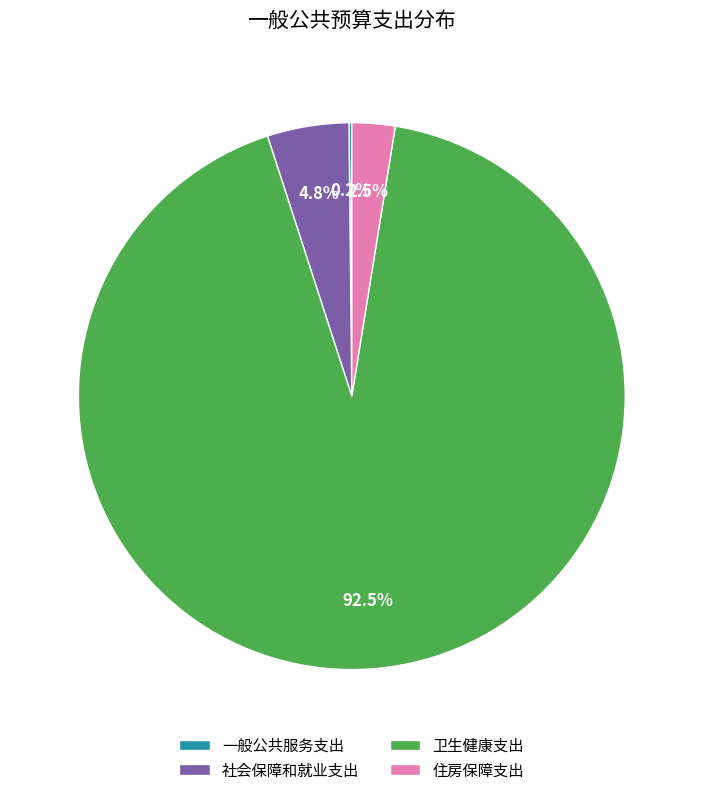

The 社会保障和就业支出 slice represents 5% of the pie. True or false?

True